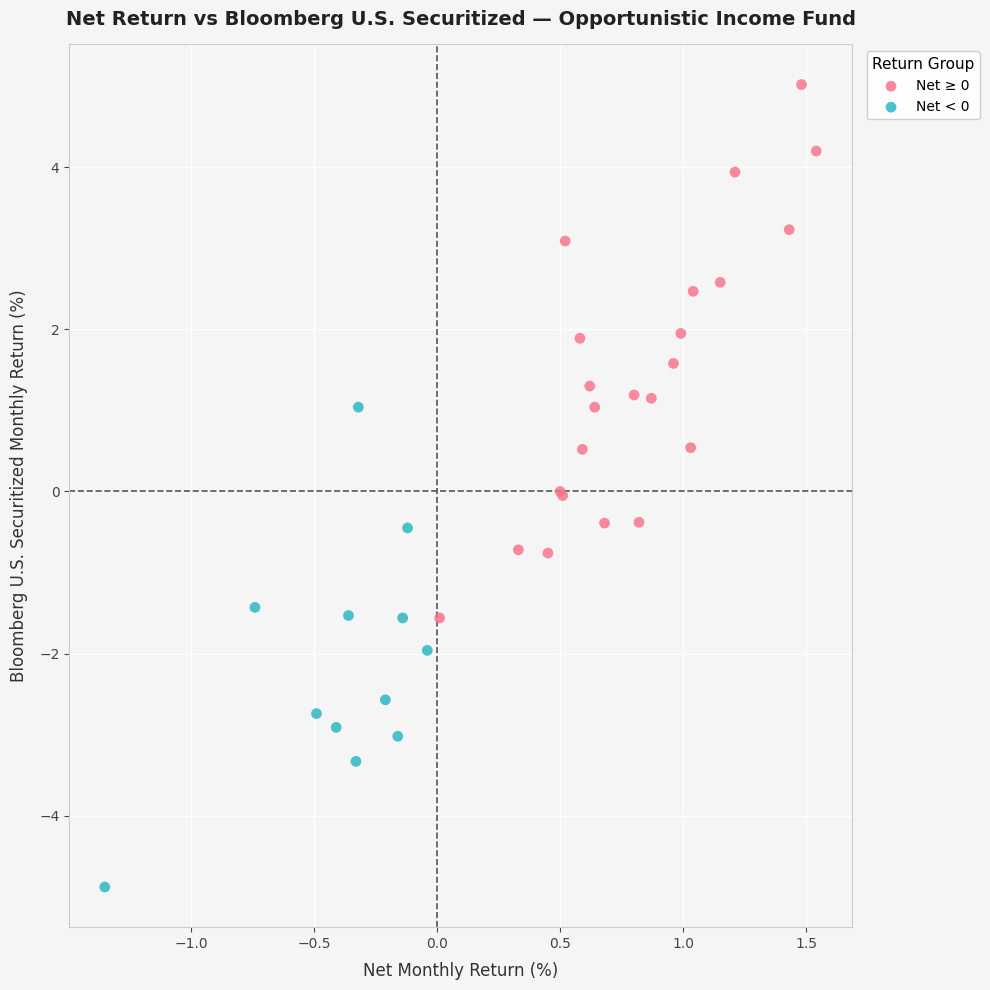

Which series contains the highest Y value?

Net ≥ 0